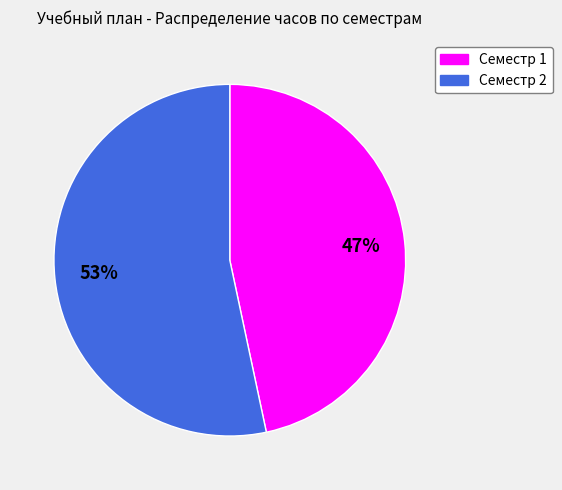

To the nearest percent, what portion does Семестр 1 represent?

47%